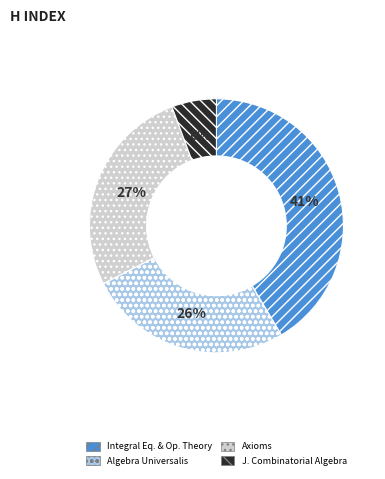

To the nearest percent, what is the average slice percentage?

25%